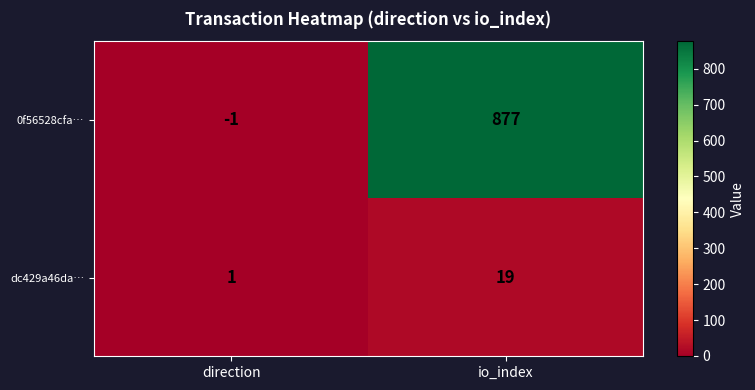

Which series has the largest total across all categories?

0f56528cfa…